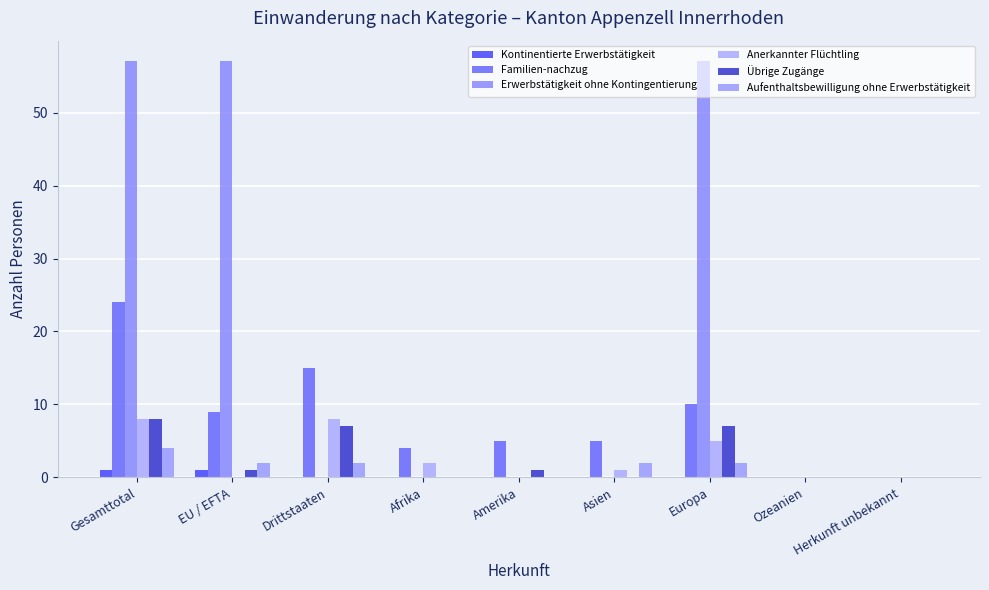

Are the bars grouped side by side (vs. stacked)?

Yes